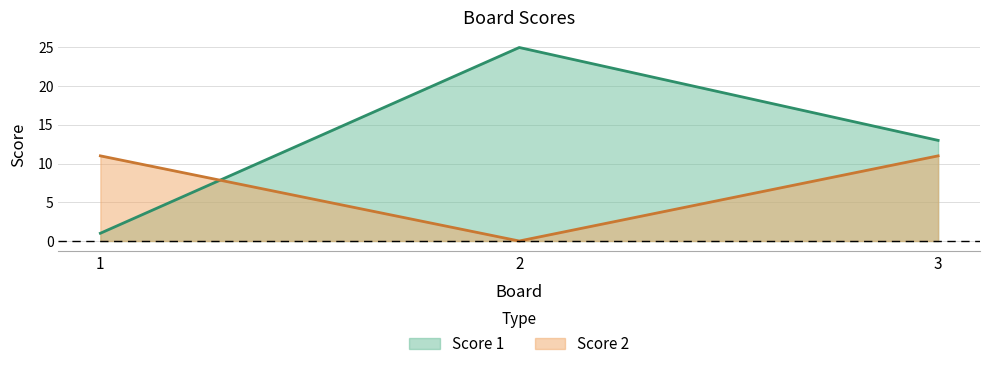

Which series changed the most between 1 and 2?

Score 1